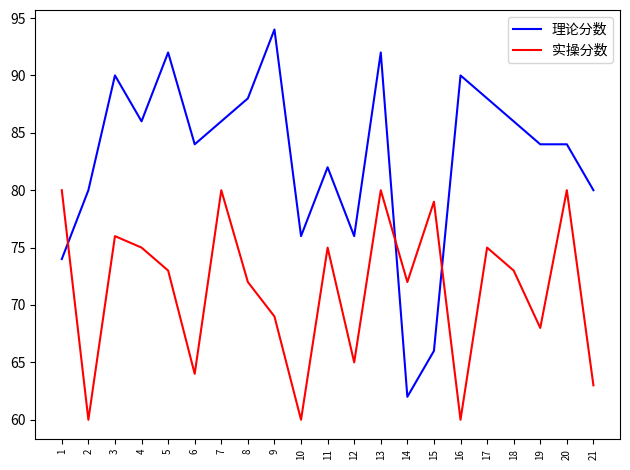

What are all the series names shown in the legend?

理论分数, 实操分数